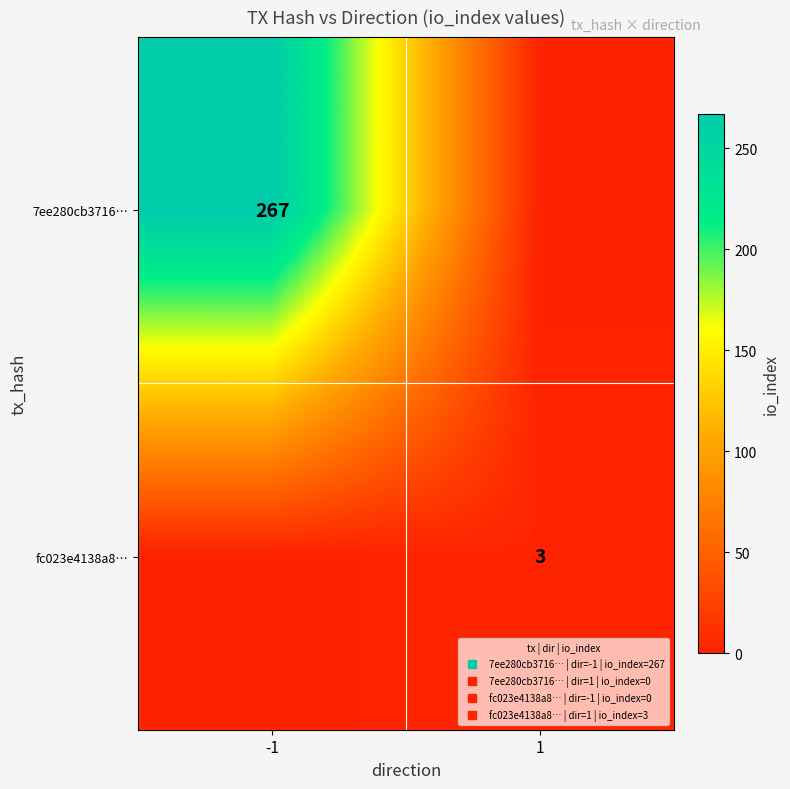

At which label does fc023e4138a8… reach its peak?

1